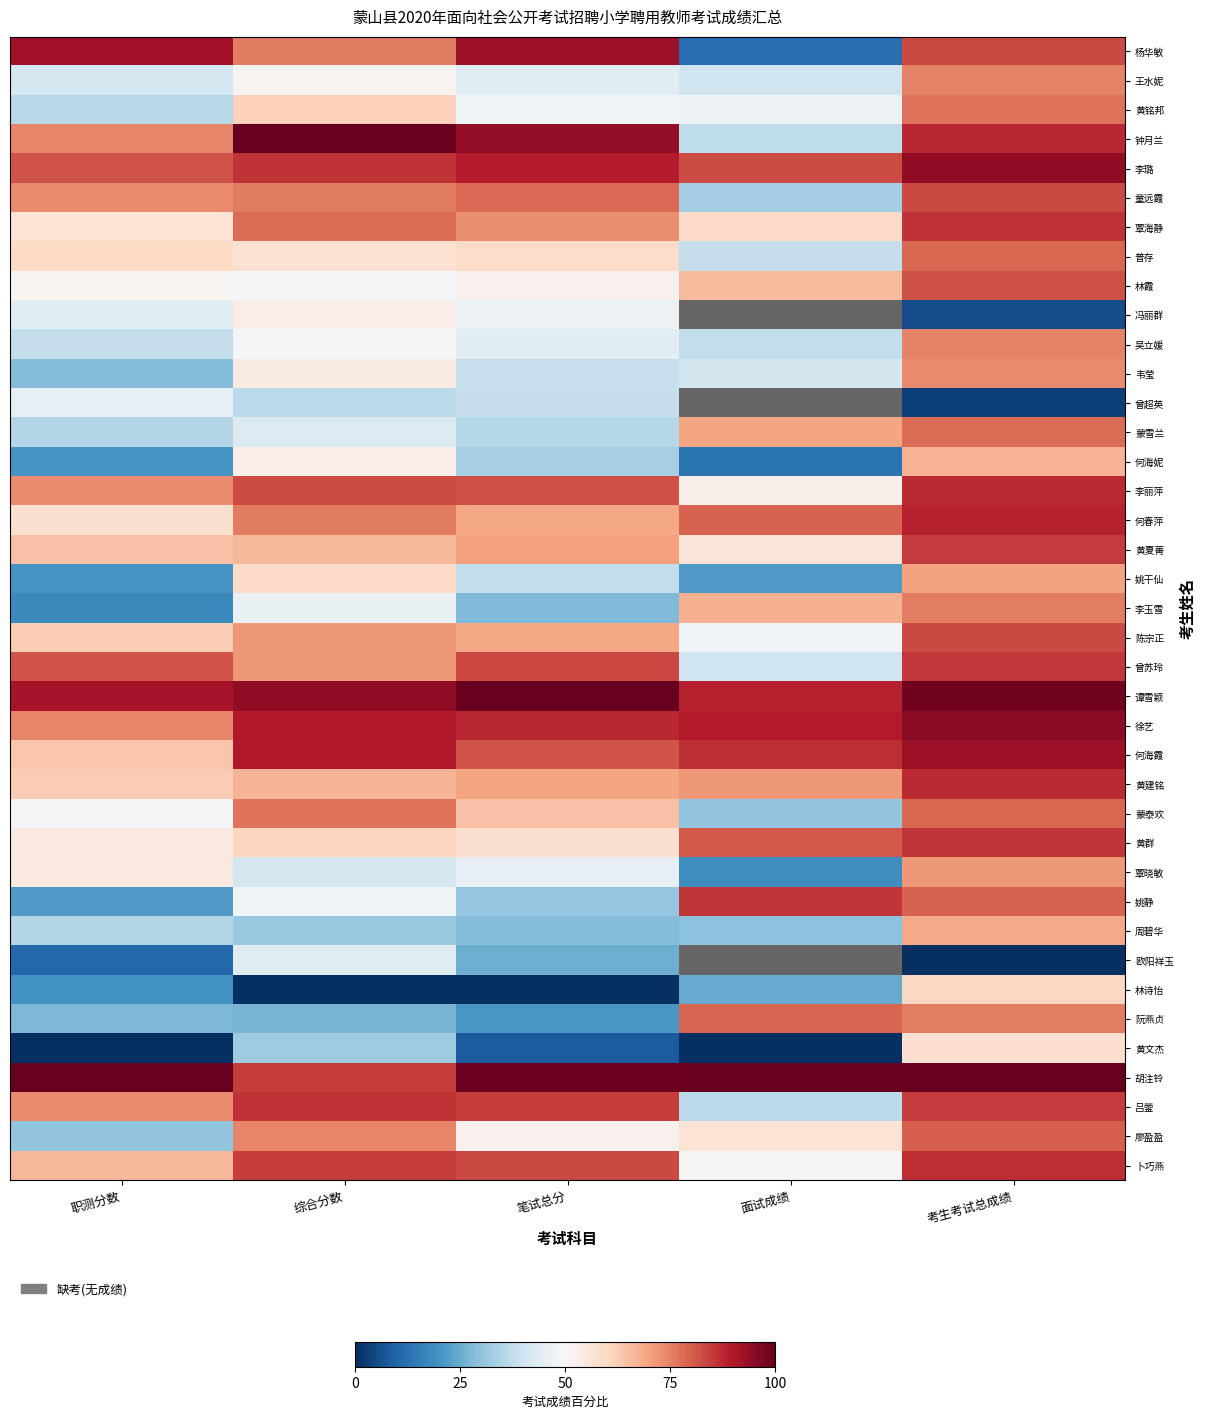

Between 考生考试总成绩 and 面试成绩, which is larger?

考生考试总成绩